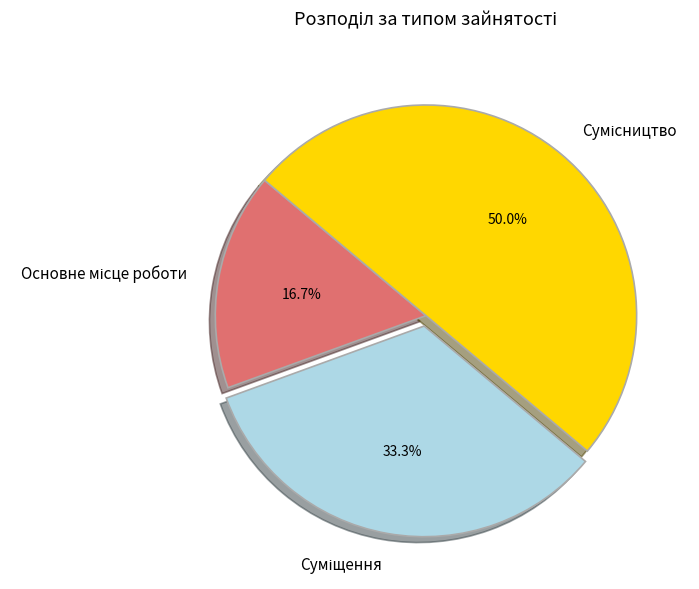

How many slices are in this pie chart?

3